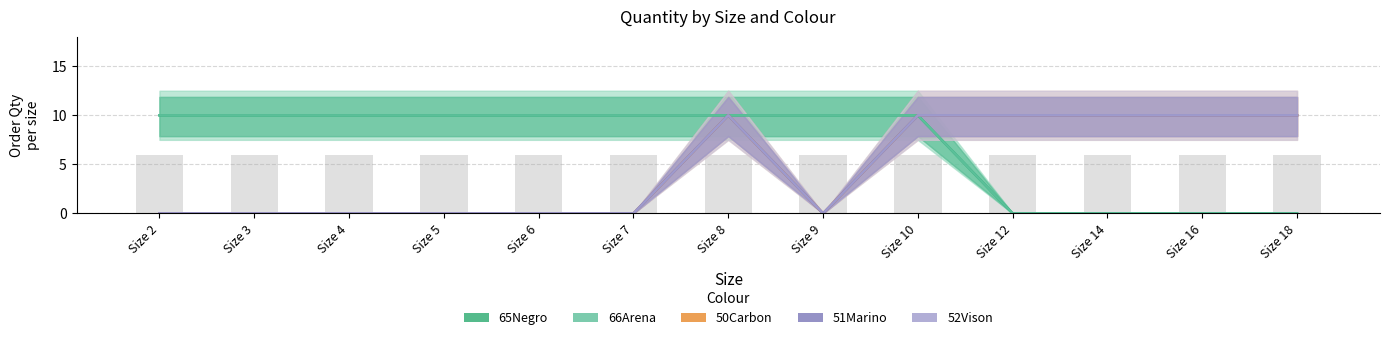

Does the chart contain stacked bars?

No